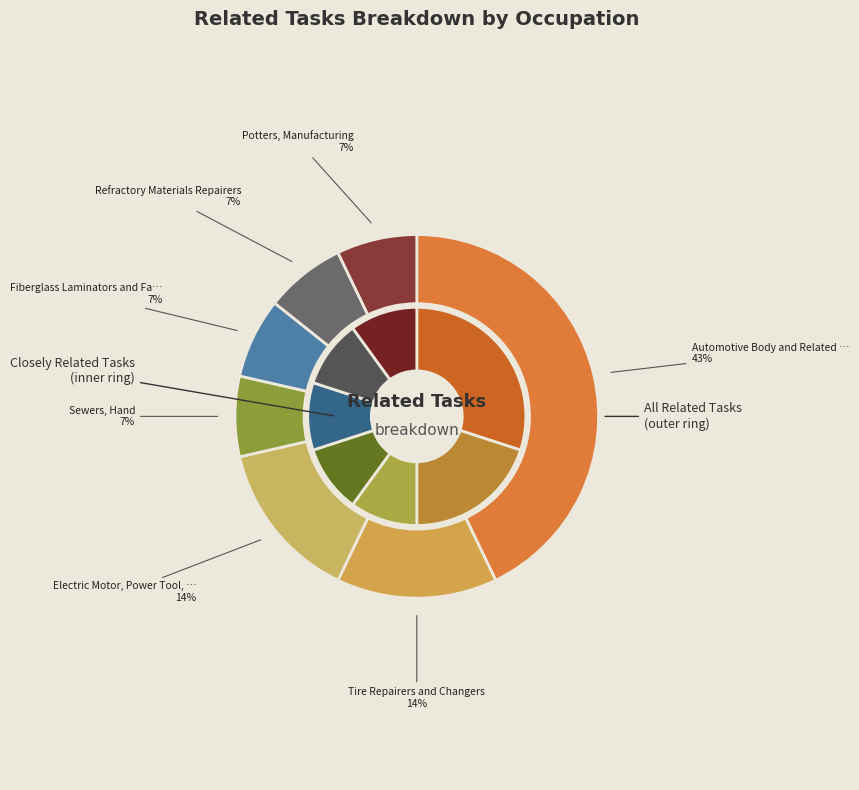

Which has a higher value, Fiberglass Laminators and Fabricators or Tire Repairers and Changers?

Tire Repairers and Changers